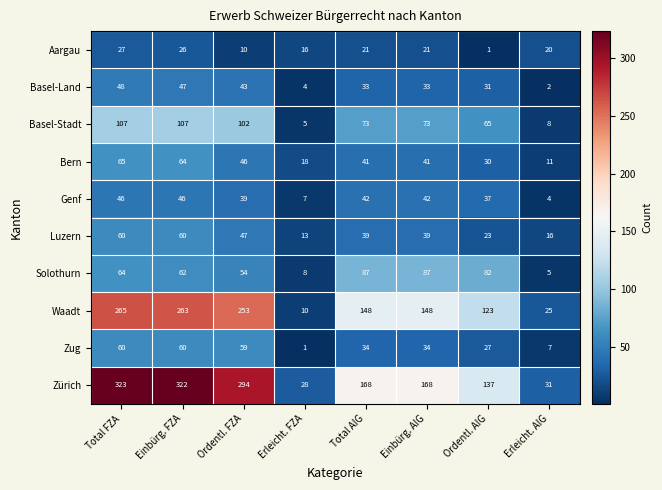

Which series changed the most between Erleicht. FZA and Erleicht. AIG?

Waadt